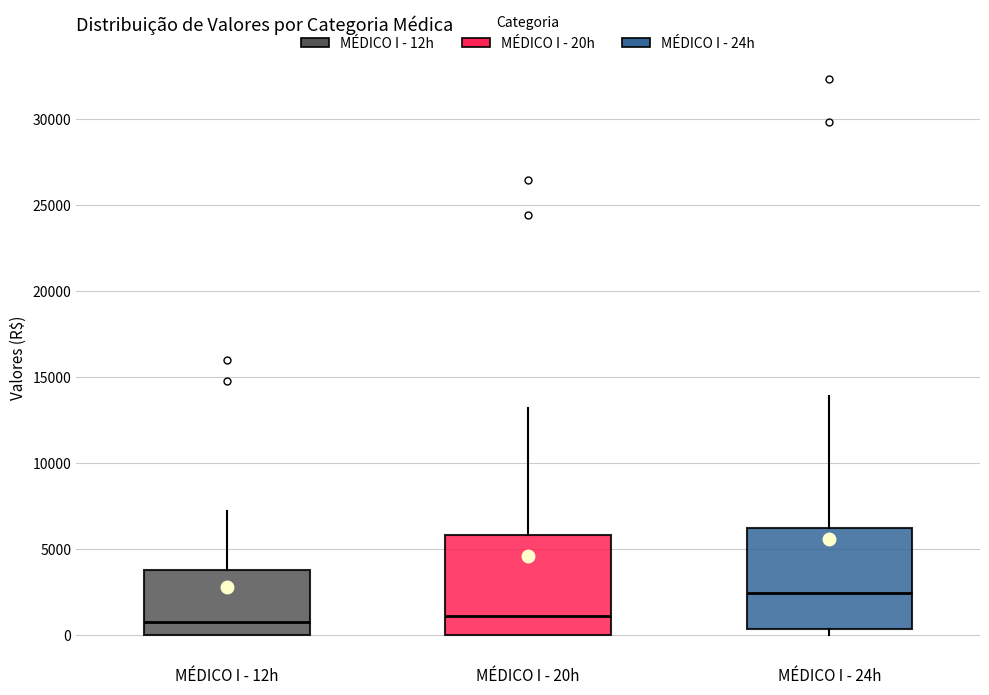

Reading left to right, read every box against the y-axis: the position of its median line, the range the box covers, and the ends of its whiskers. The values are not printed on the chart, so give them approximately, as read against the axis.

MÉDICO I - 12h: median 1000, box 0 to 4000, whiskers 0 to 7000
MÉDICO I - 20h: median 1000, box 0 to 6000, whiskers 0 to 13000
MÉDICO I - 24h: median 2500, box 500 to 6500, whiskers 0 to 14000